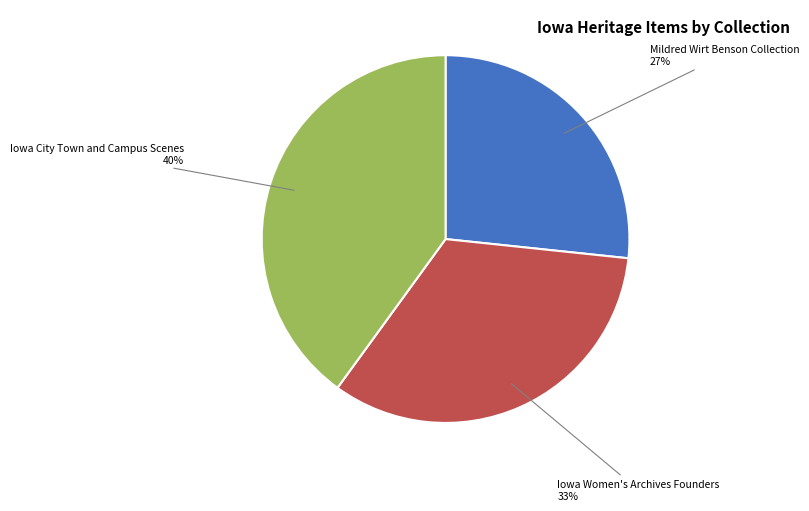

Is there any slice that represents more than half of the pie?

No